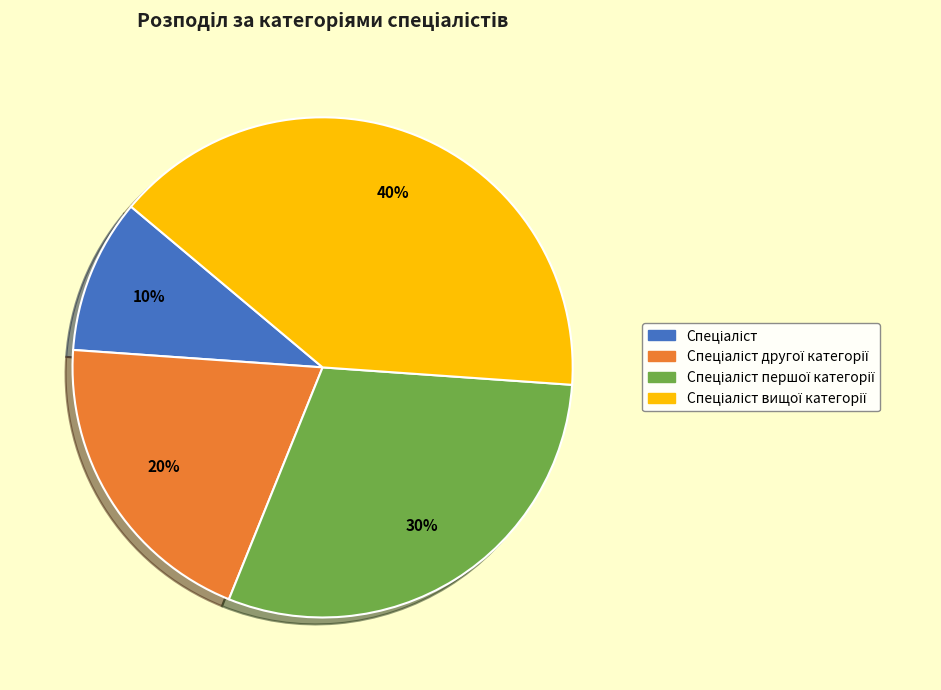

To the nearest percent, what is the difference between the largest and smallest slice percentages?

30%